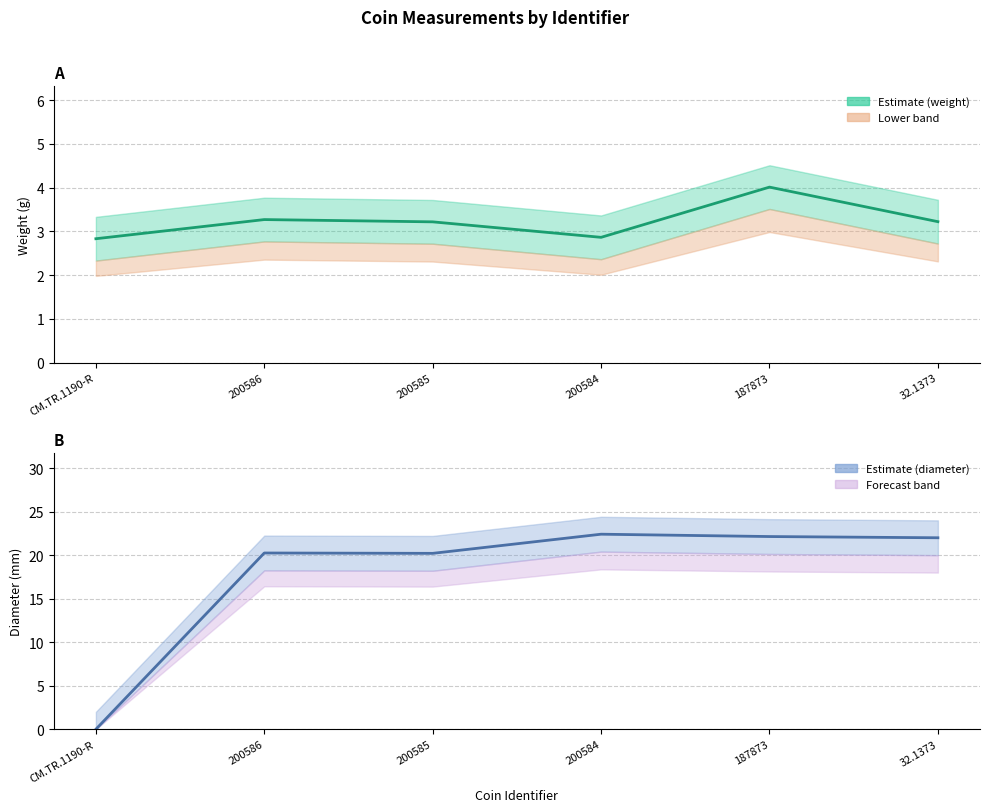

How many values in the weight series are below 3?

2